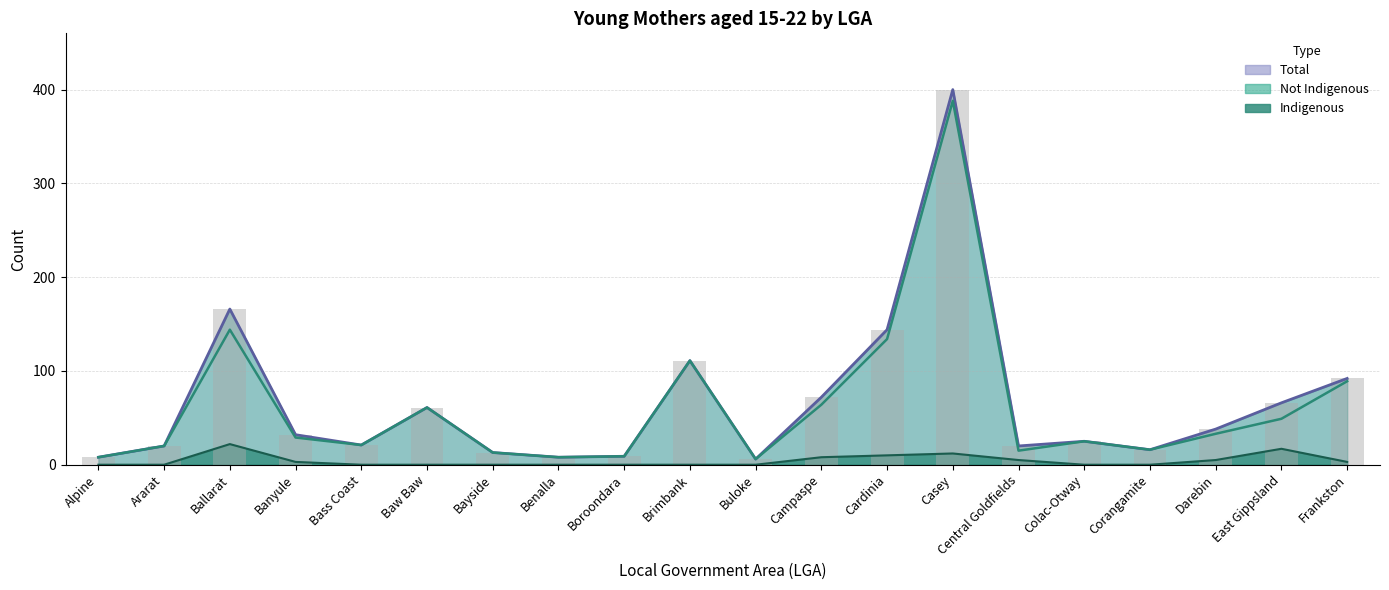

What value does the Not Indigenous series have at Casey?

388